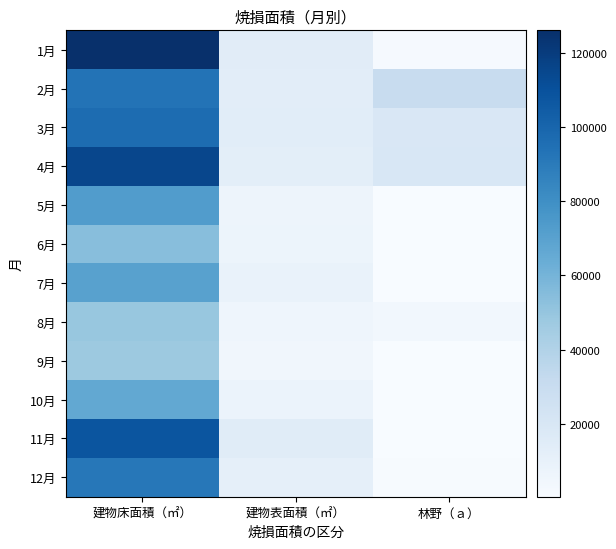

At how many categories does at least one series exceed 83990?

1